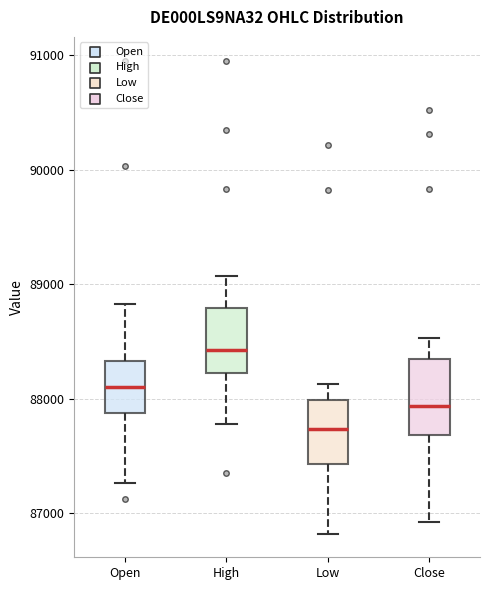

Which box has the highest median line?

High